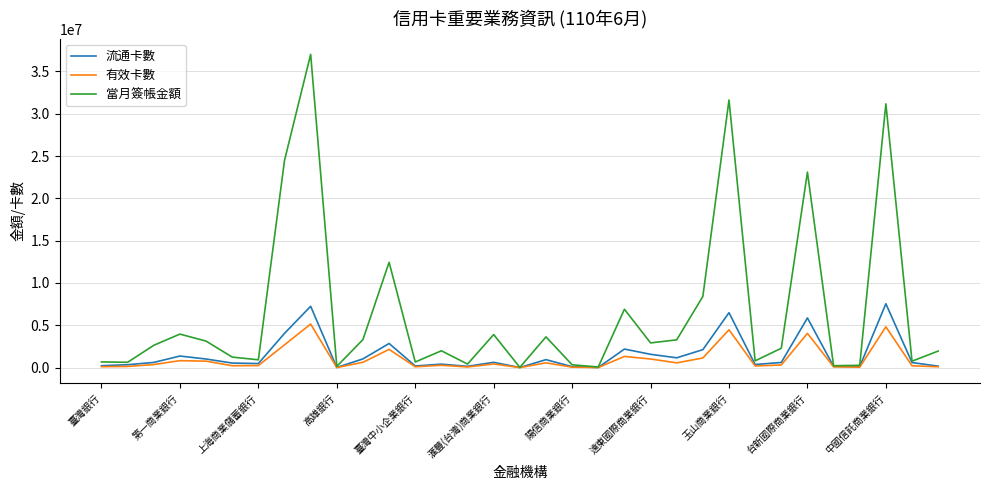

How many lines are shown in the chart?

3